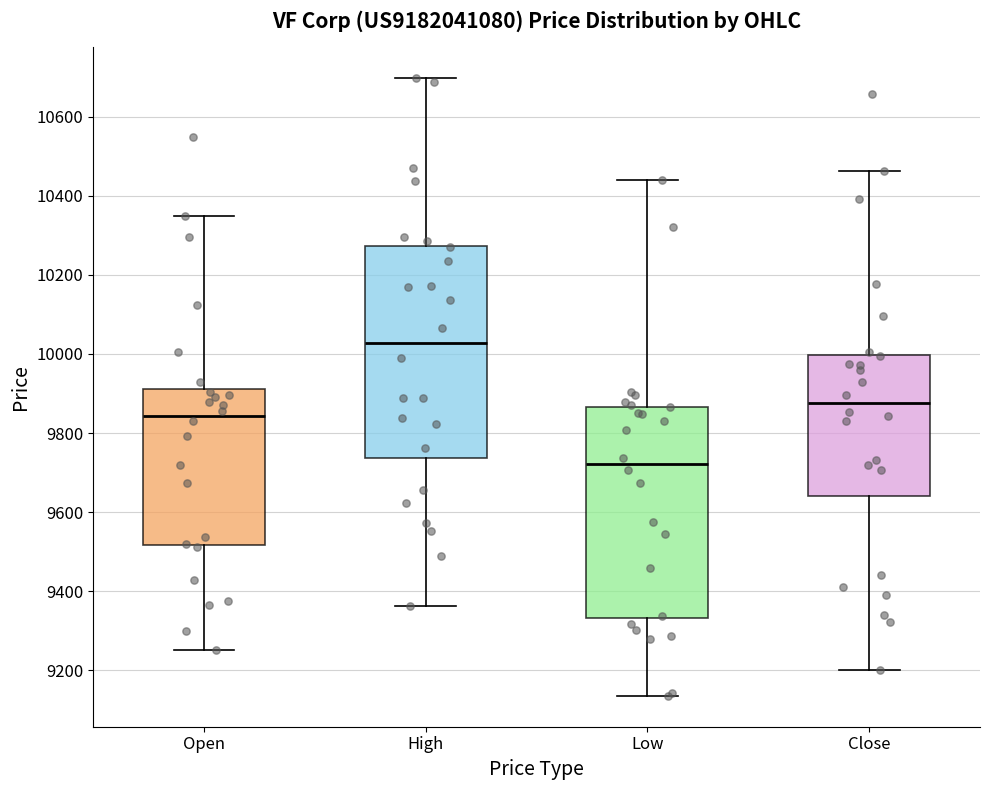

Which box's median line is the lowest?

Low